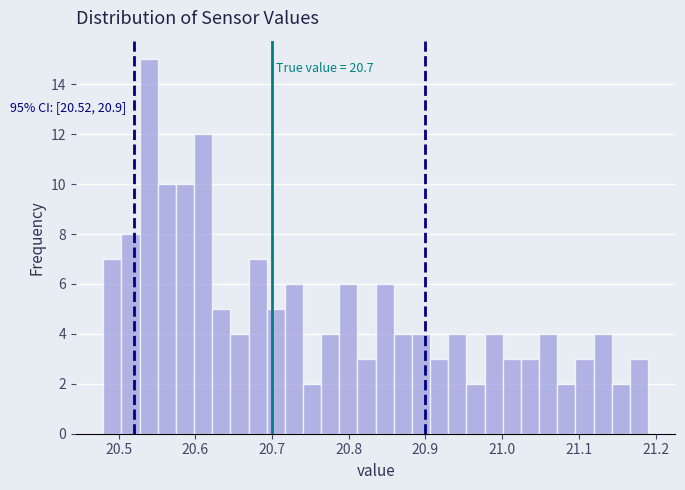

Read against the x-axis, roughly where is the centre of the tallest bar?

20.54